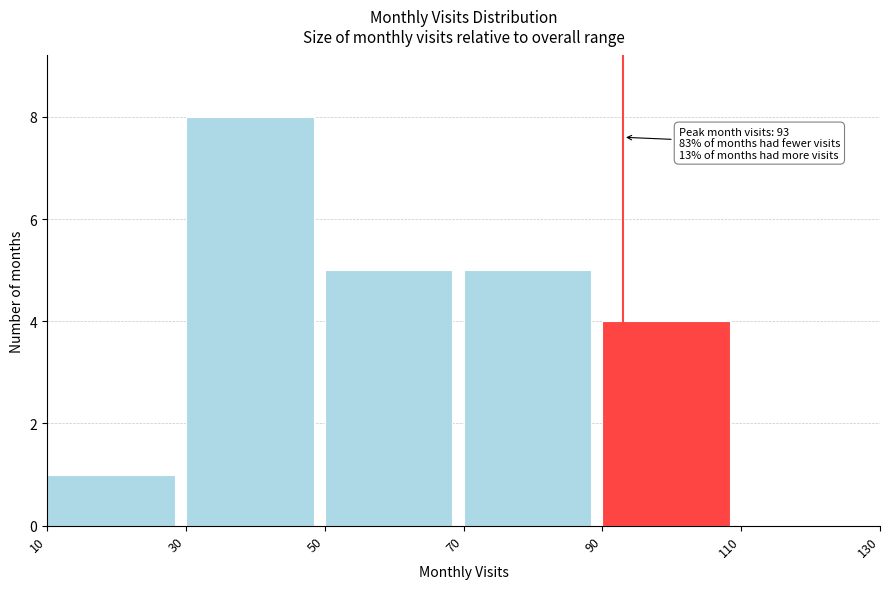

Which range on the x-axis has the tallest bar?

30 to 50